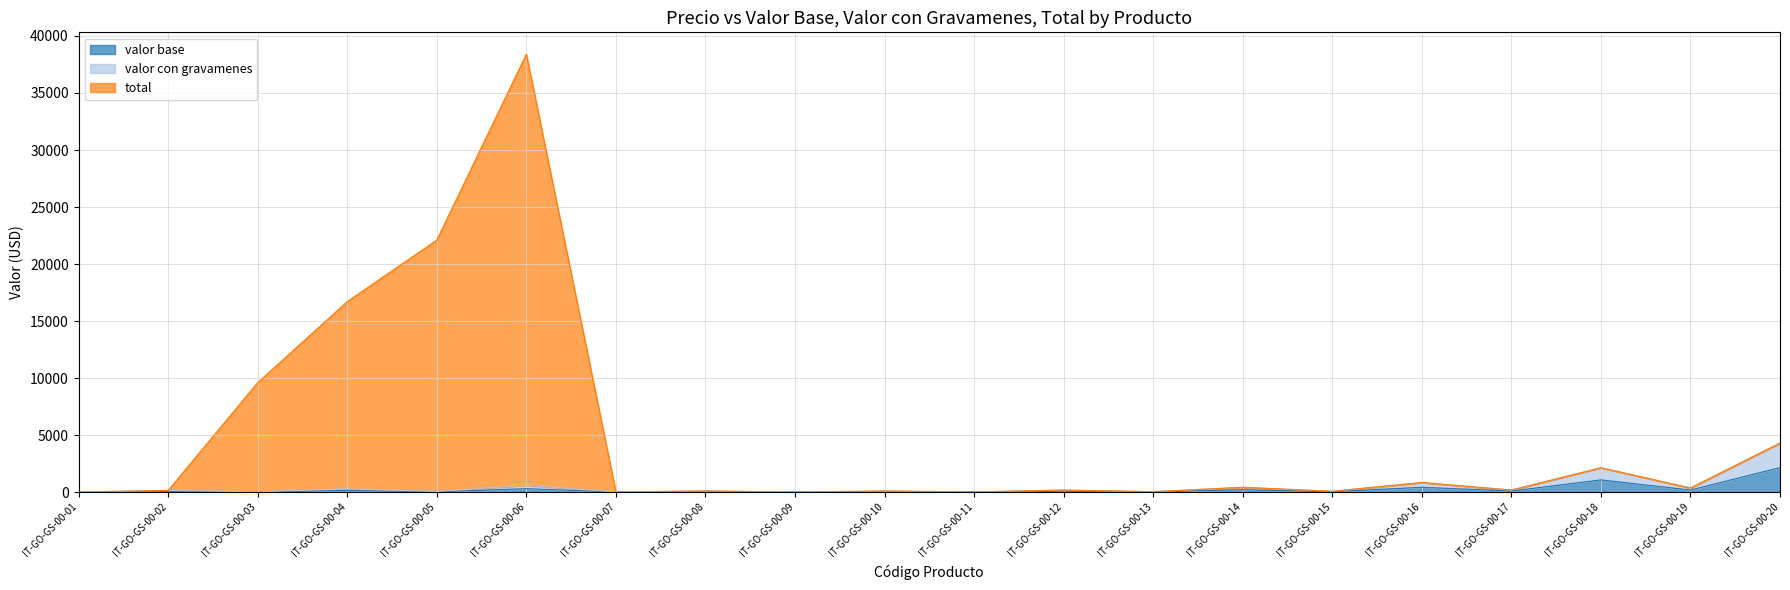

Reading left to right, extract all data points from this chart.

valor base: 6.0	72.0	12.0	144.0	25.0	300.0	5.0	50.0	4.0	48.0	7.5	90.0	17.5	210.0	35.0	420.0	89.0	1068.0	179.0	2148.0
valor con gravamenes: 12.0	144.0	24.0	288.0	50.0	600.0	10.0	100.0	8.0	96.0	15.0	180.0	35.0	420.0	70.0	840.0	178.0	2136.0	358.0	4296.0
total: 12.0	144.0	9600.0	16704.0	22100.0	38400.0	10.0	100.0	8.0	96.0	15.0	180.0	35.0	420.0	70.0	840.0	178.0	2136.0	358.0	4296.0